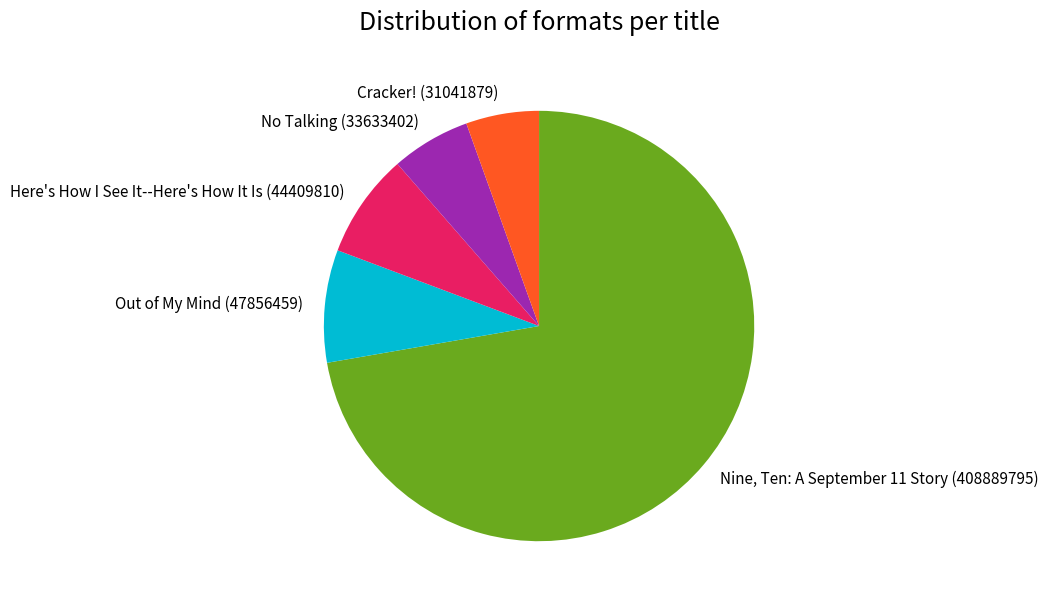

Is it true that No Talking is 6% of the pie?

True